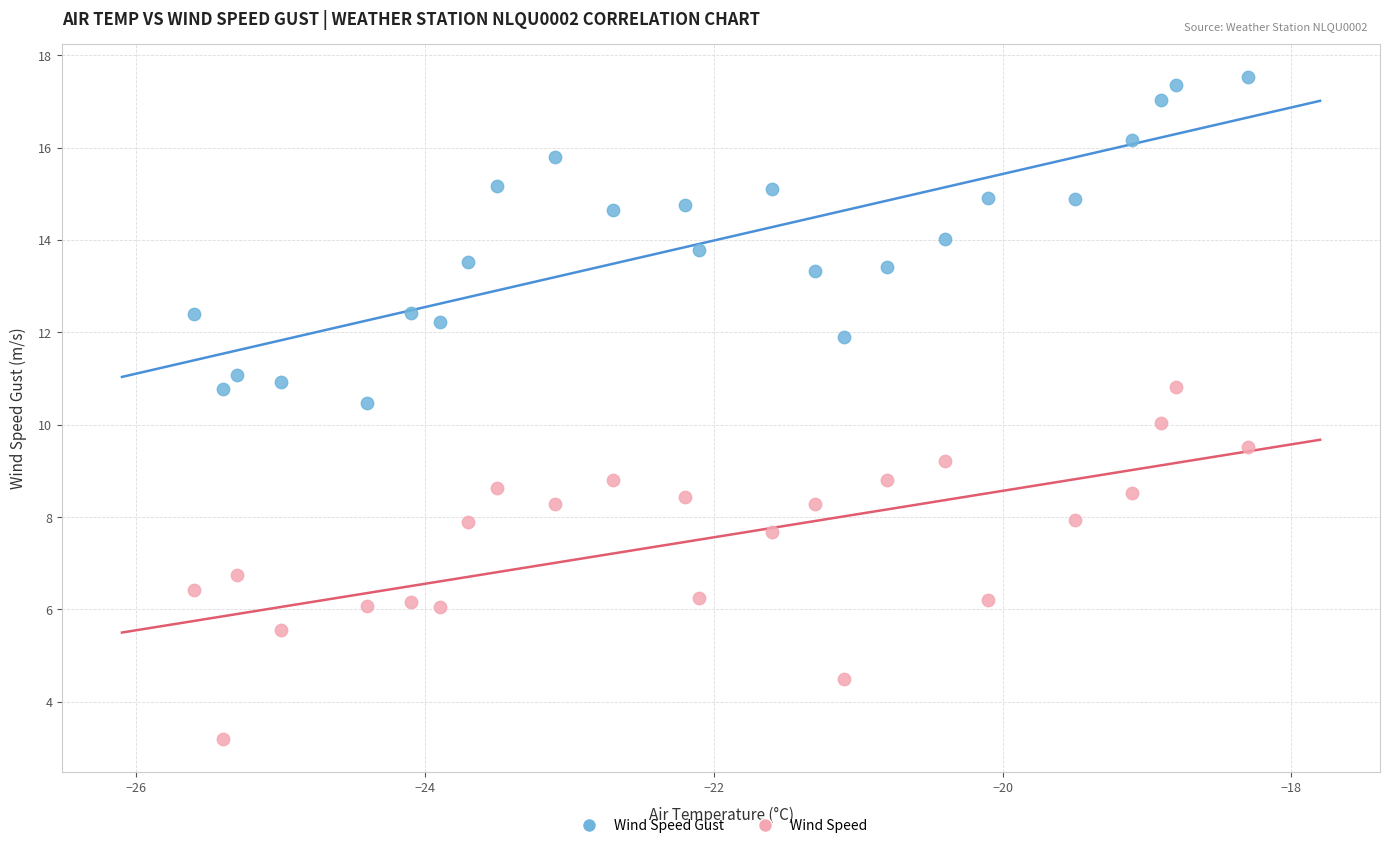

Which series contains the highest Y value?

Wind Speed Gust